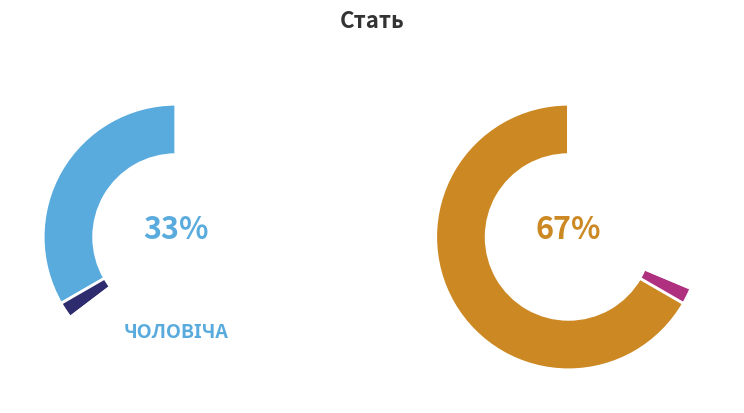

To the nearest percent, what percentage of the pie is Жіноча?

67%